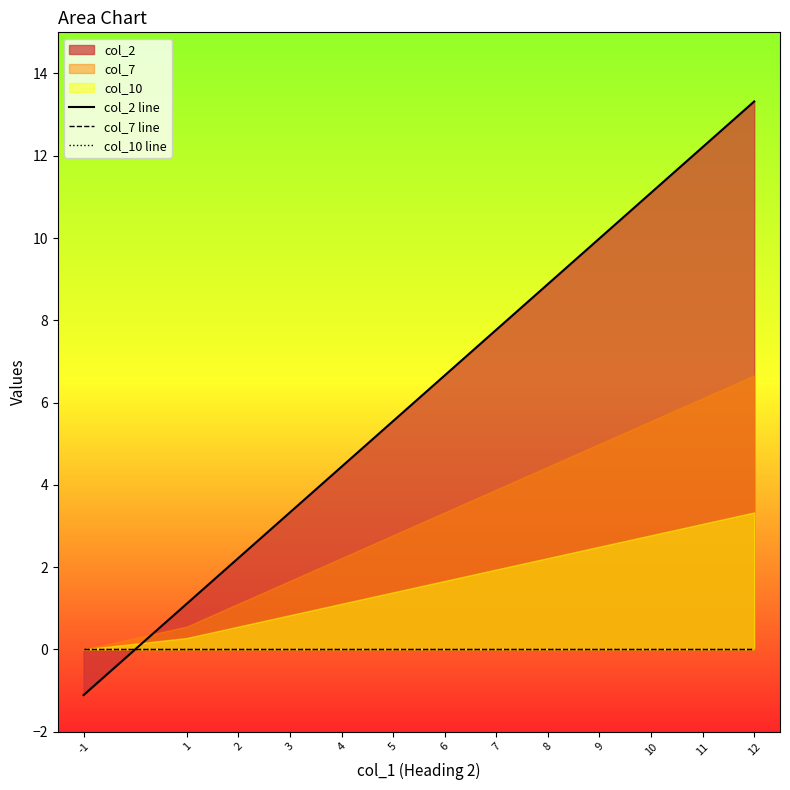

True or false: col_10 line and col_7 line intersect in this chart.

False